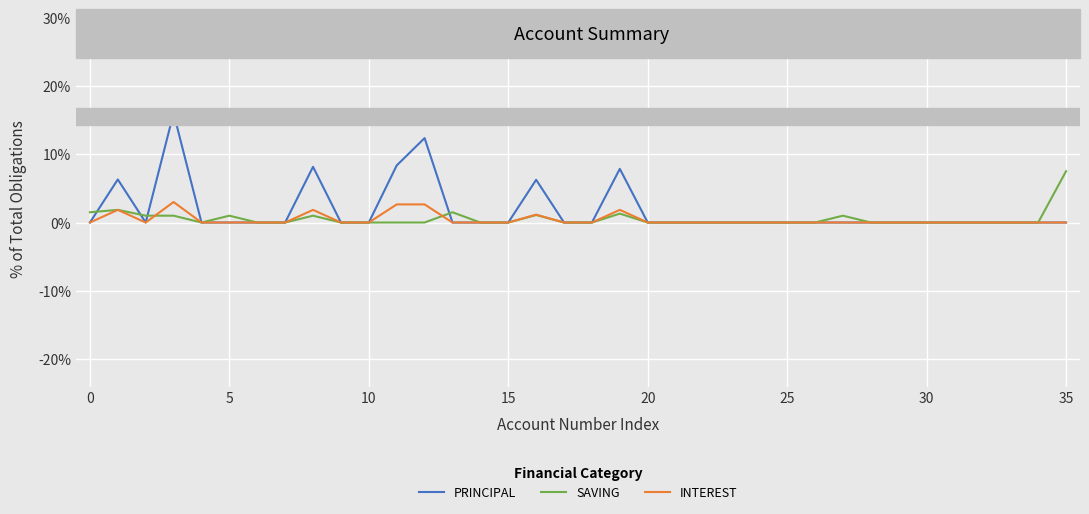

Which series has the largest range (max minus min)?

PRINCIPAL